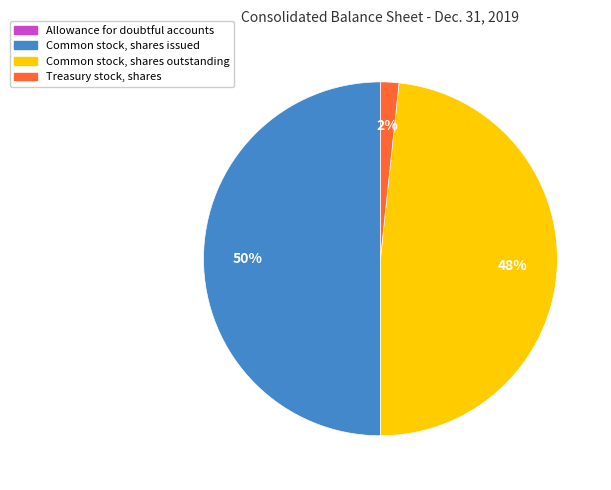

What is the largest slice in the pie chart?

Common stock, shares issued